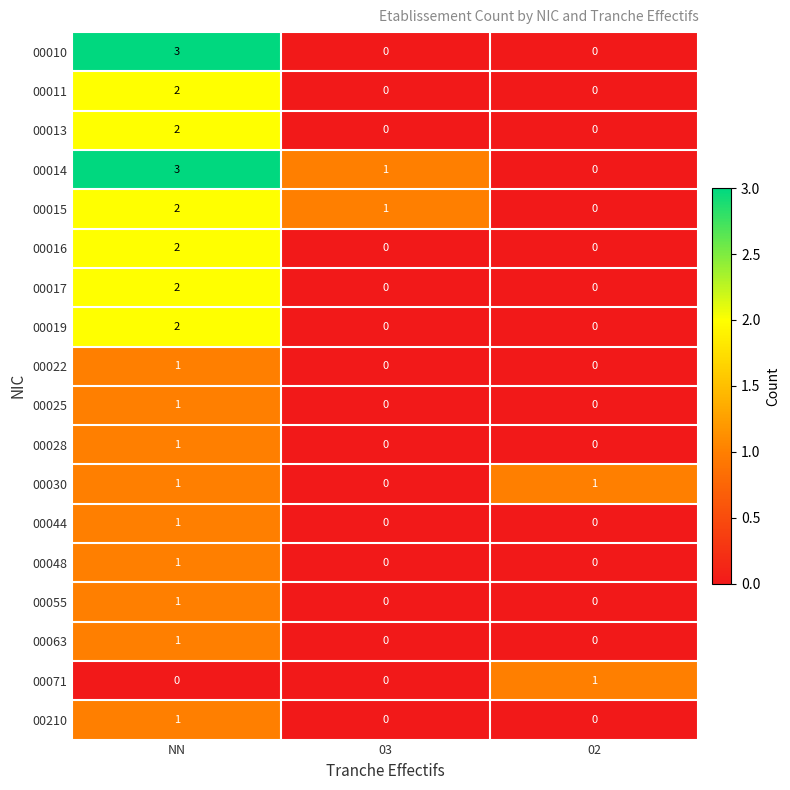

The value of 00016 at NN is 2. True or false?

True